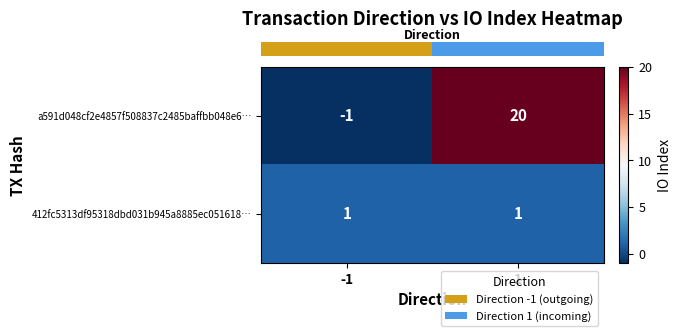

What is the smallest value displayed?

-1